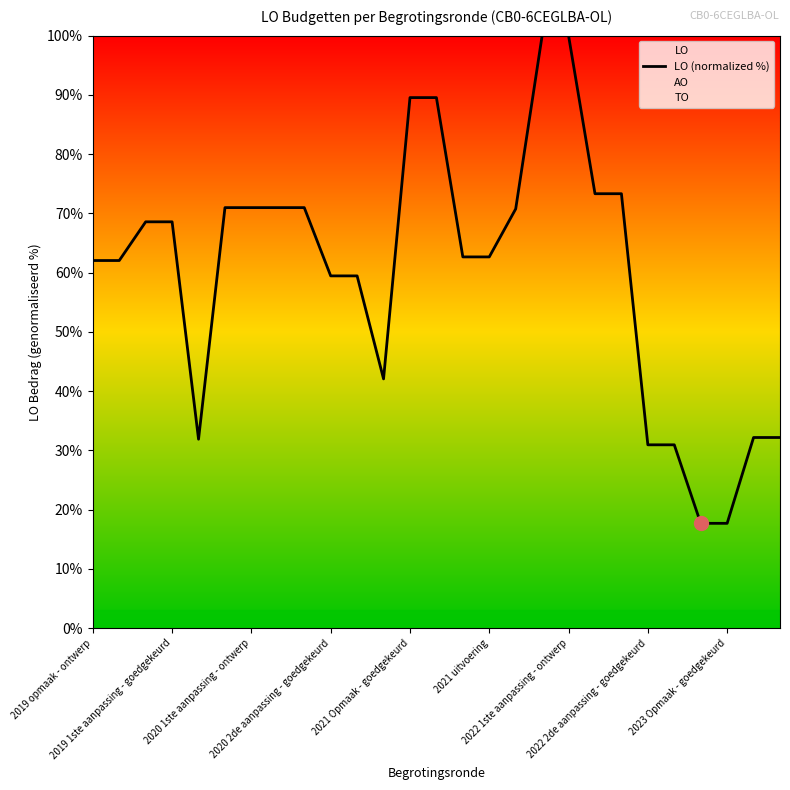

What is the maximum value shown in the chart?

100.0